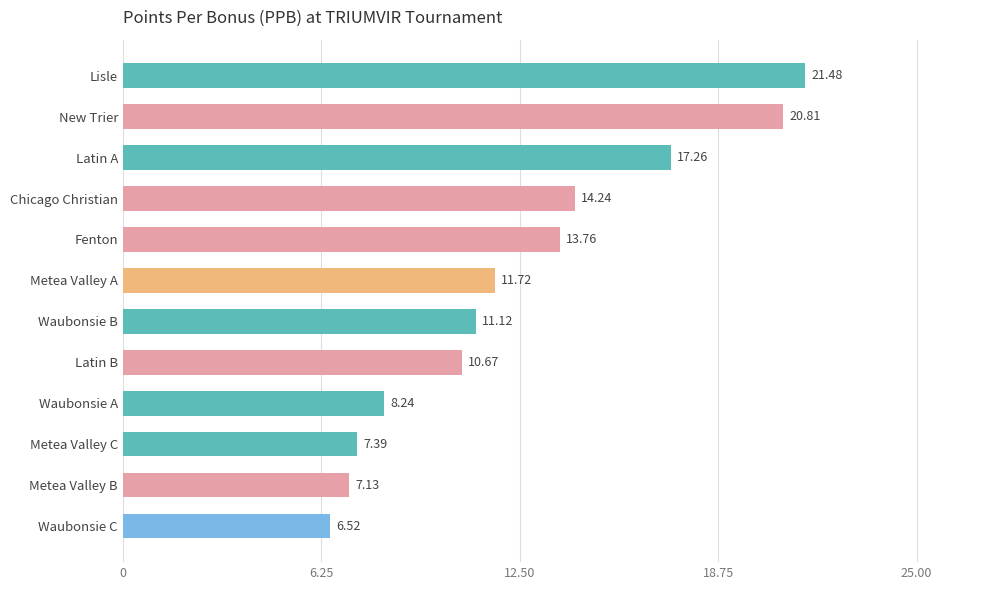

Which has a higher value, Chicago Christian or Lisle?

Lisle